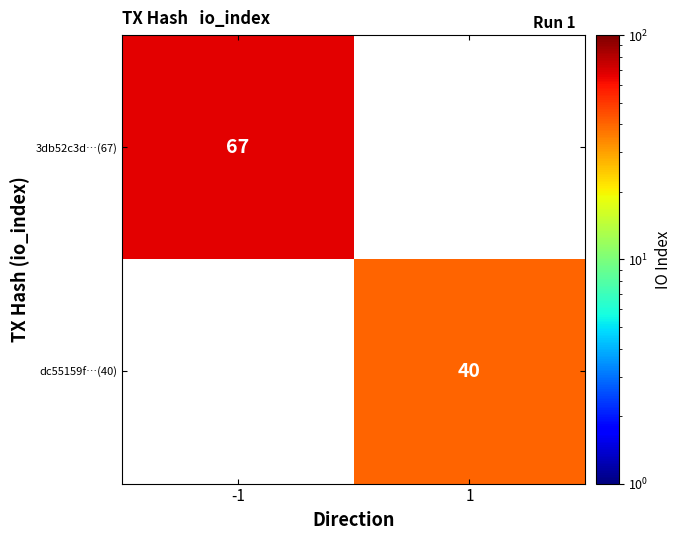

What is the smallest value displayed?

40.0